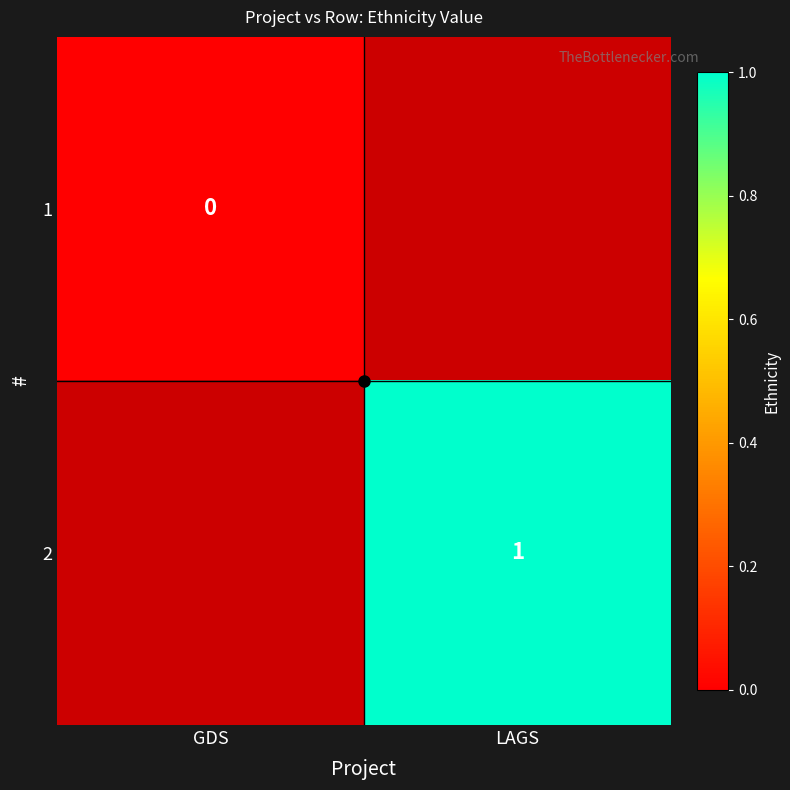

Rank the categories by 1 value from lowest to highest.

GDS, LAGS